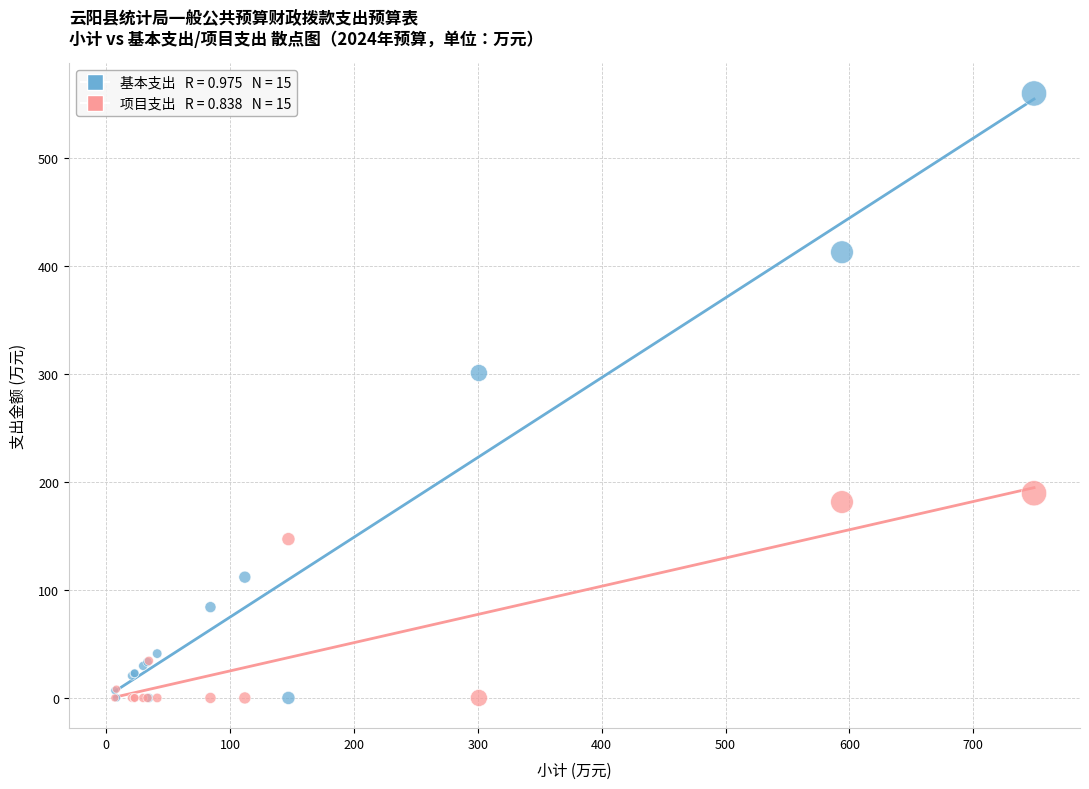

Across all series, what Y value is closest to 279?

300.8